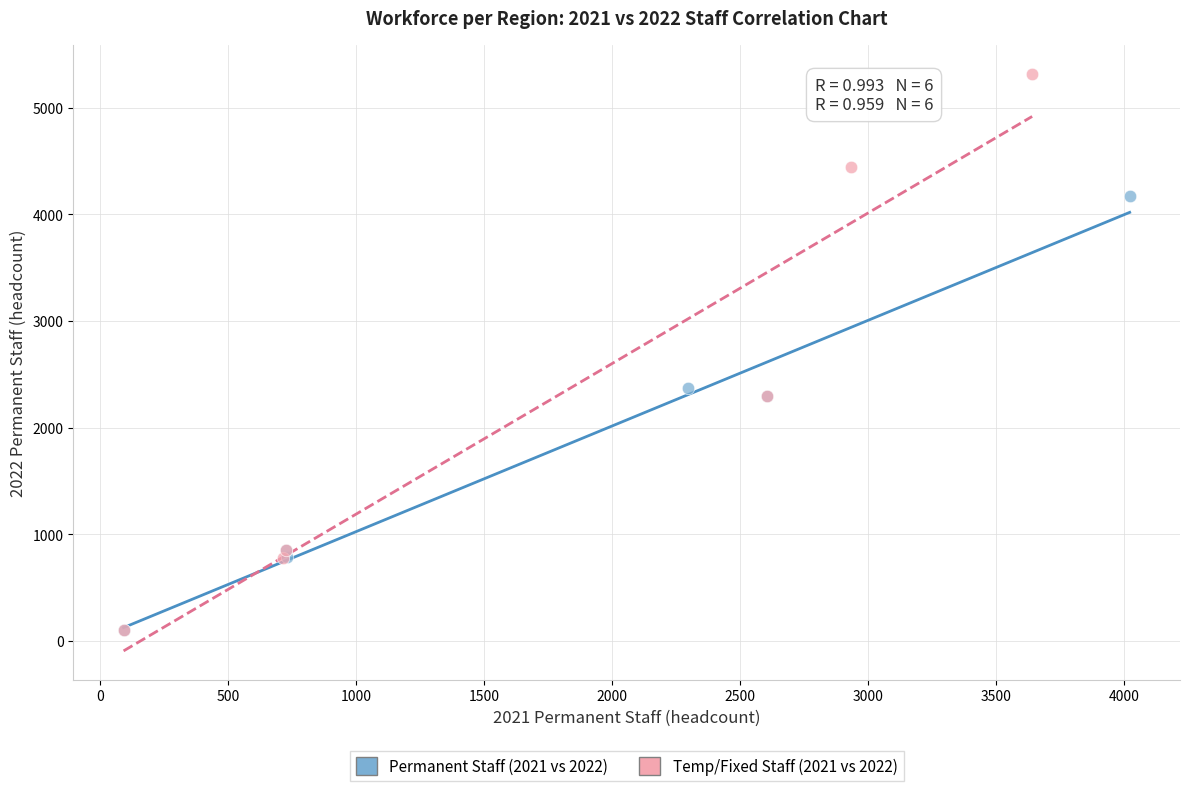

Which series contains the highest Y value?

Temp/Fixed Staff (2021 vs 2022)